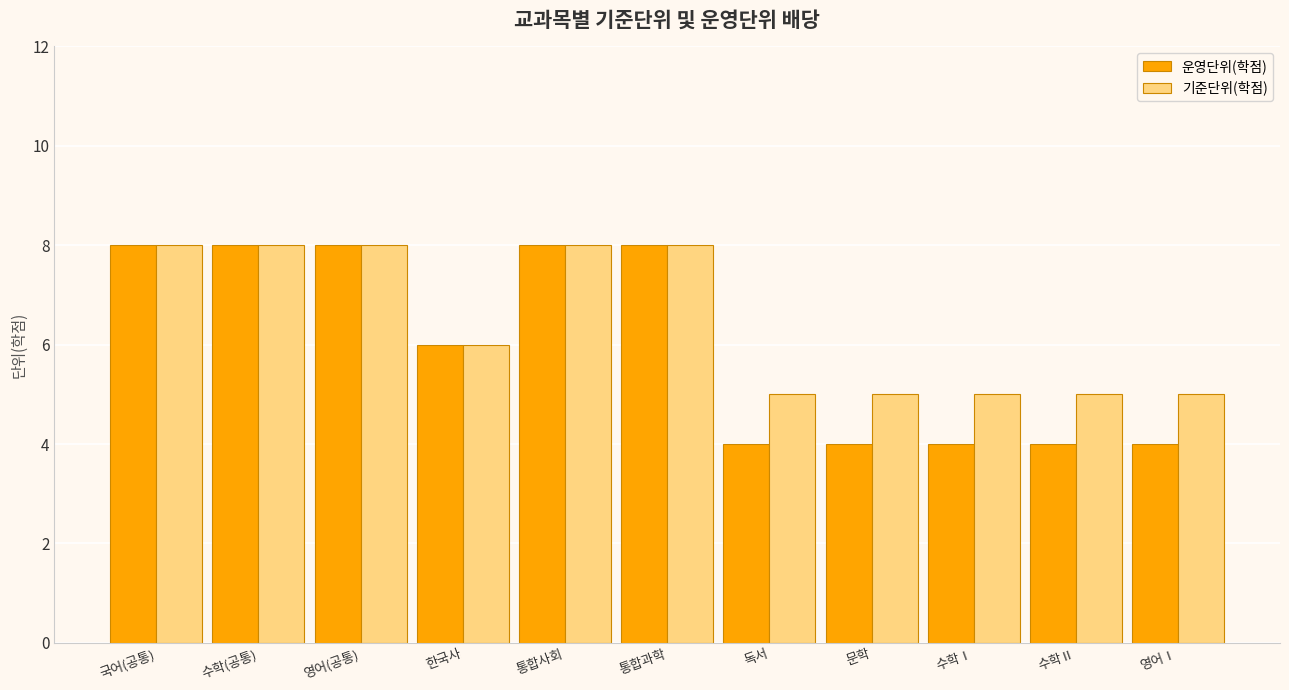

List the series in order of their overall mean, highest first.

기준단위(학점), 운영단위(학점)